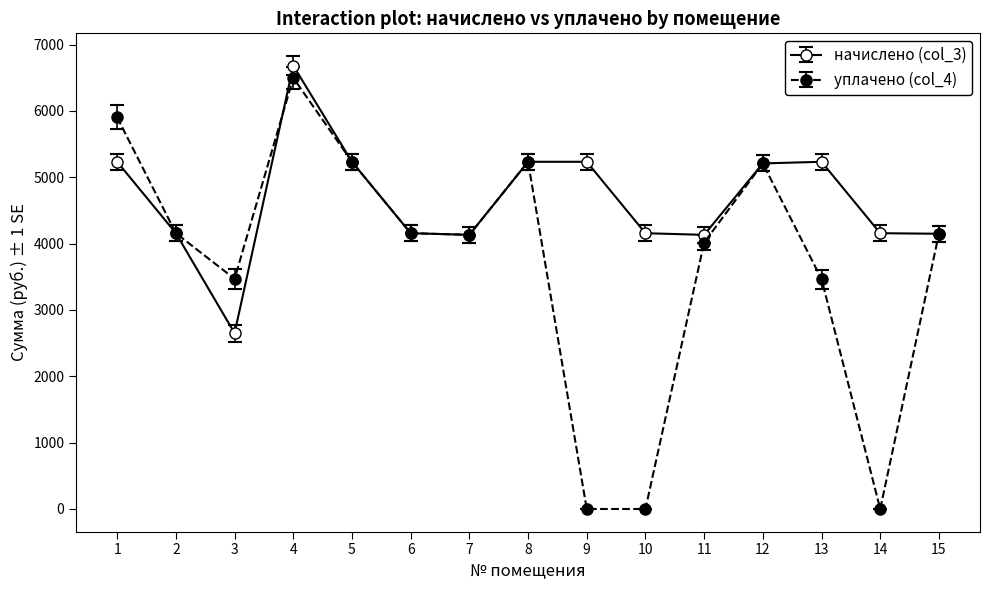

Which series has the largest total across all categories?

начислено (col_3)